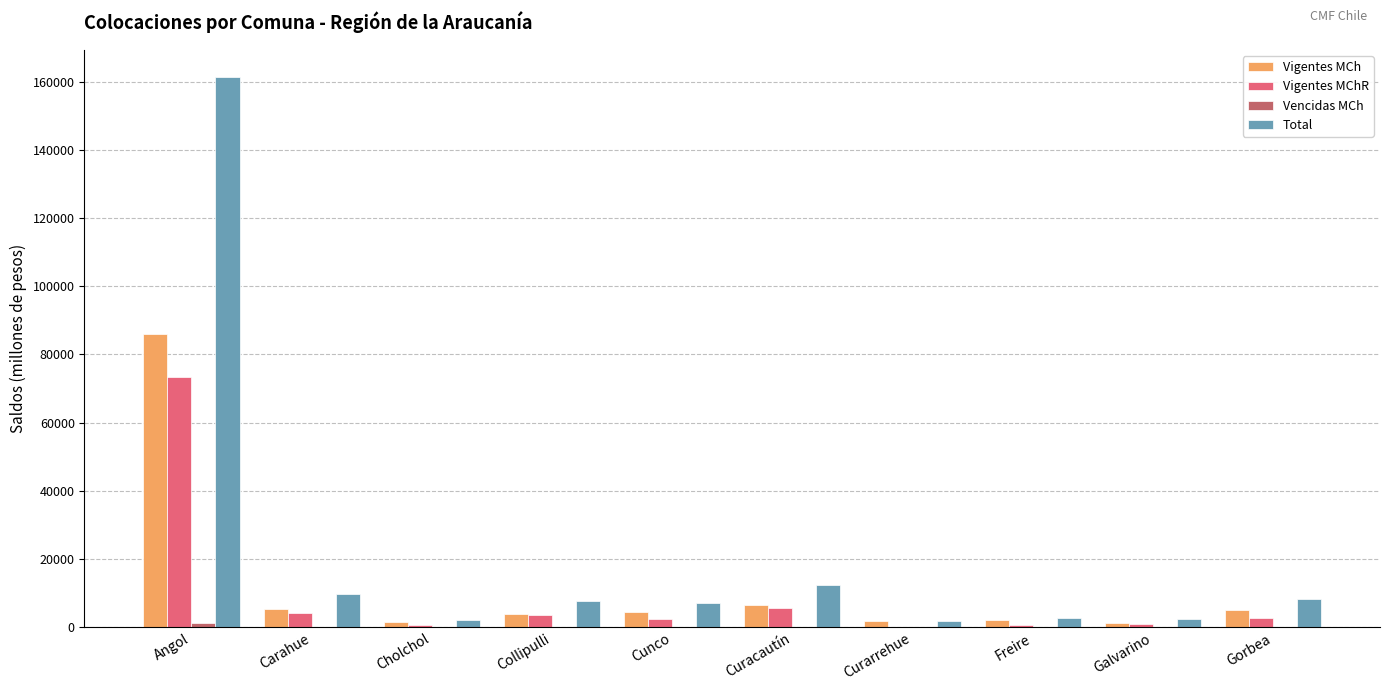

Are the bars horizontal?

No